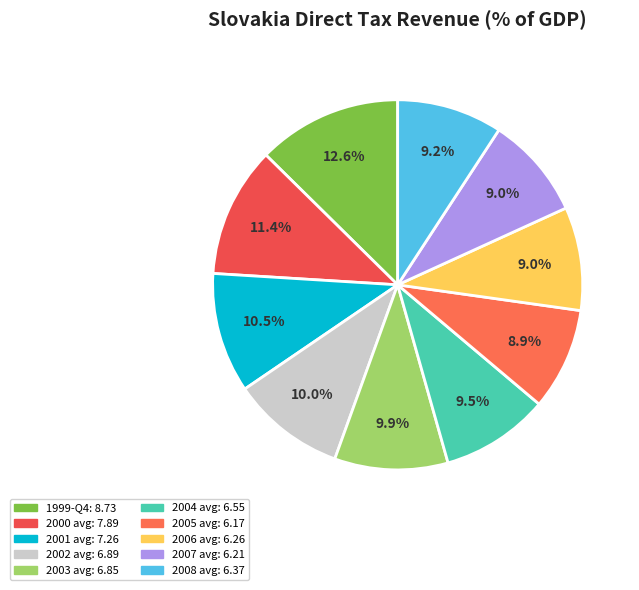

How many segments does this pie chart have?

10